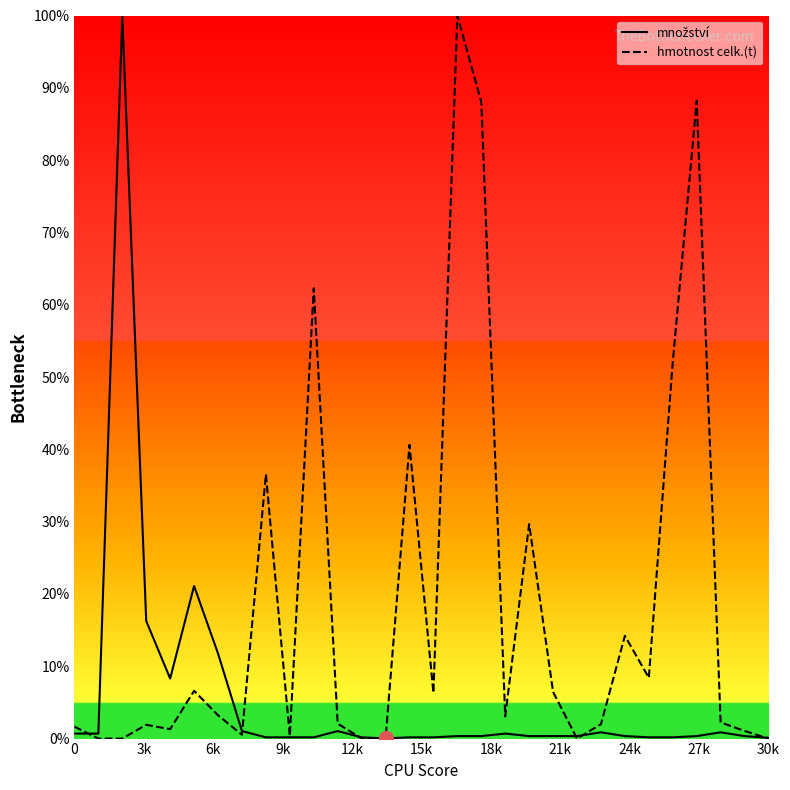

What is the maximum value shown in the chart?

100.0